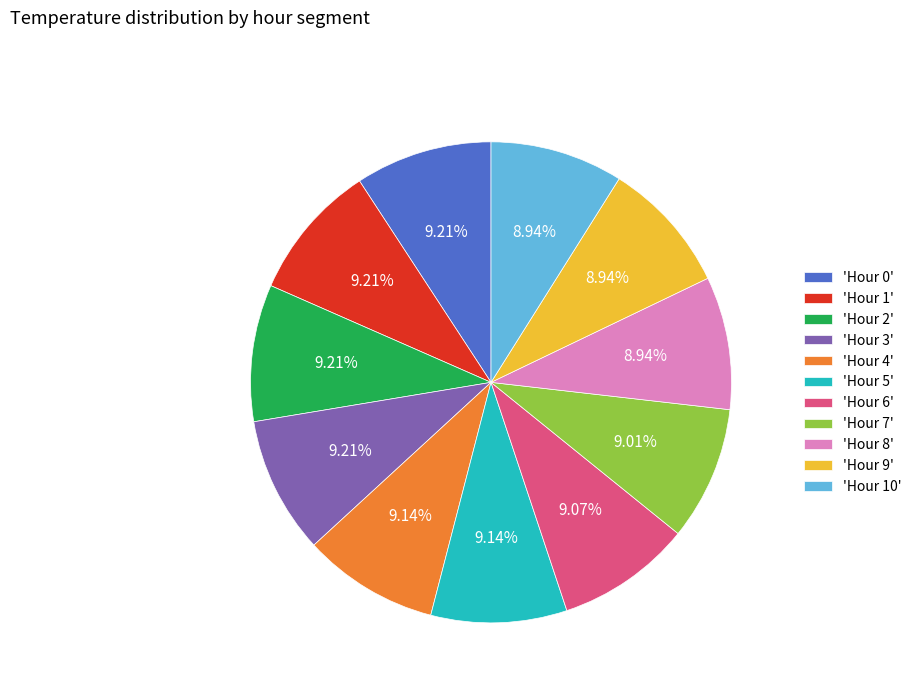

What is the ratio of the value at 'Hour 3' to the value at 'Hour 4'?

1.0